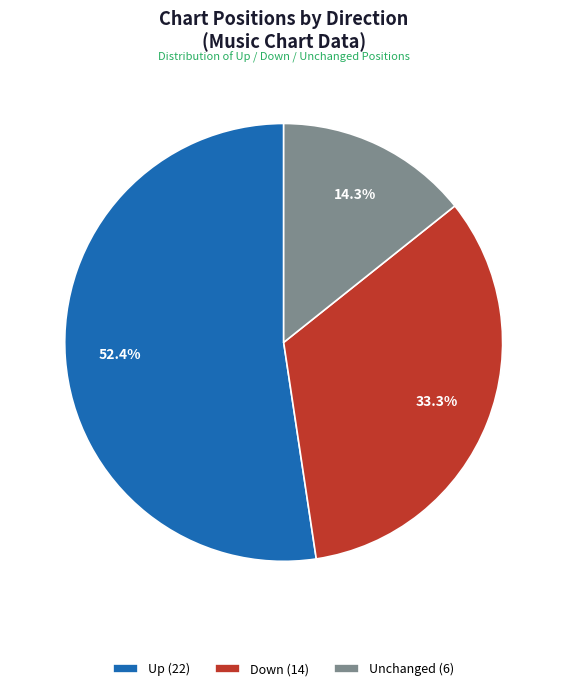

Between Down (14) and Unchanged (6), which is larger?

Down (14)